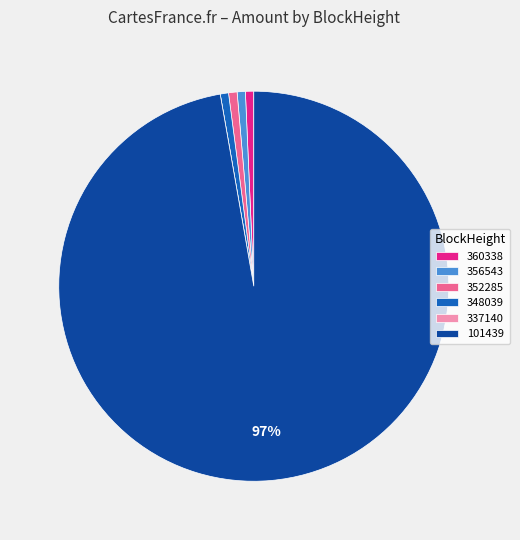

To the nearest percent, what portion does 360338 represent?

1%